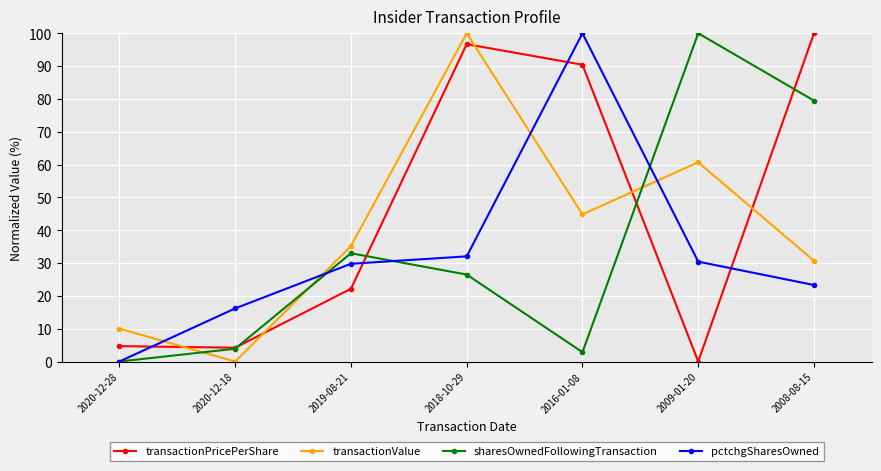

At which label does transactionPricePerShare reach its minimum?

2009-01-20